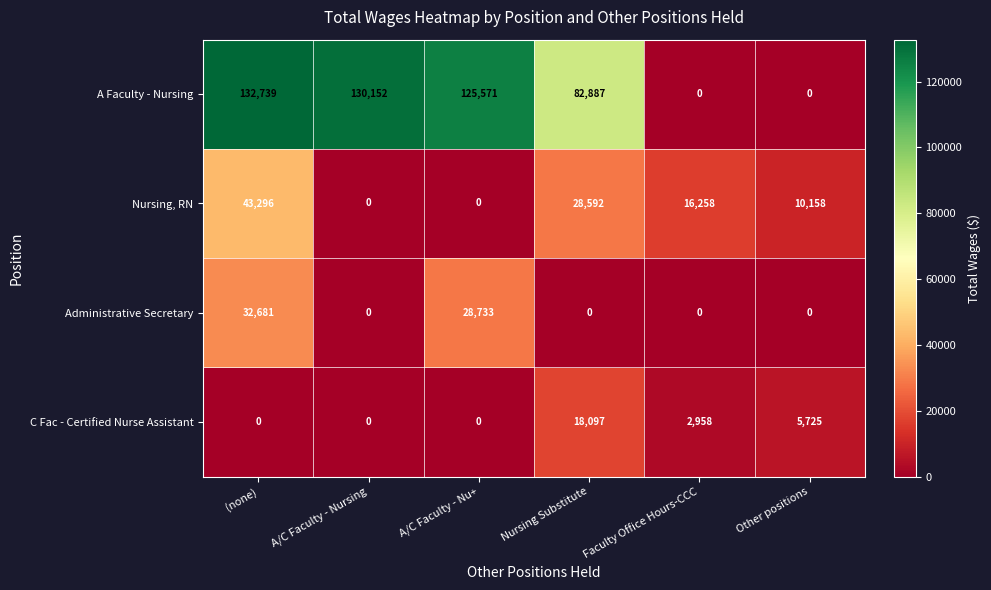

Reading left to right, transcribe all the data shown in this chart.

A Faculty - Nursing: 132739	130152	125571	82887	0	0
Nursing, RN: 43296	0	0	28592	16258	10158
Administrative Secretary: 32681	0	28733	0	0	0
C Fac - Certified Nurse Assistant: 0	0	0	18097	2958	5725